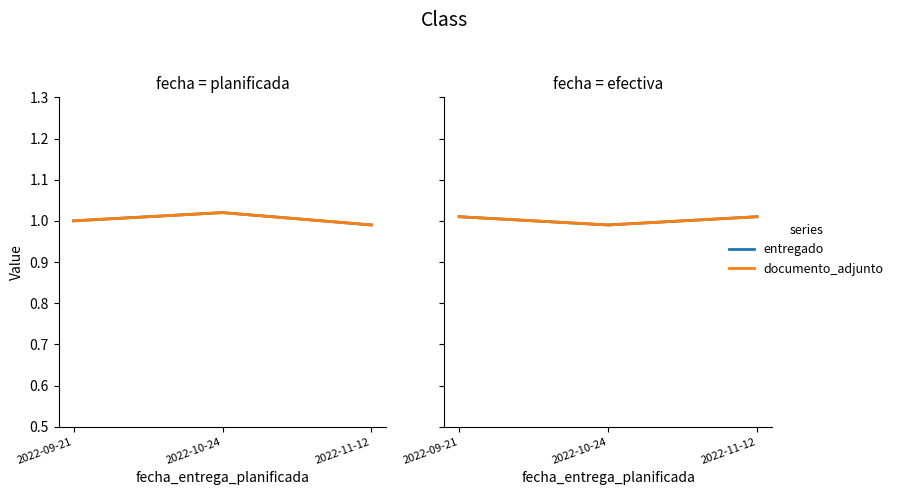

What is the approximate value of documento_adjunto at 2022-09-21?

1.0